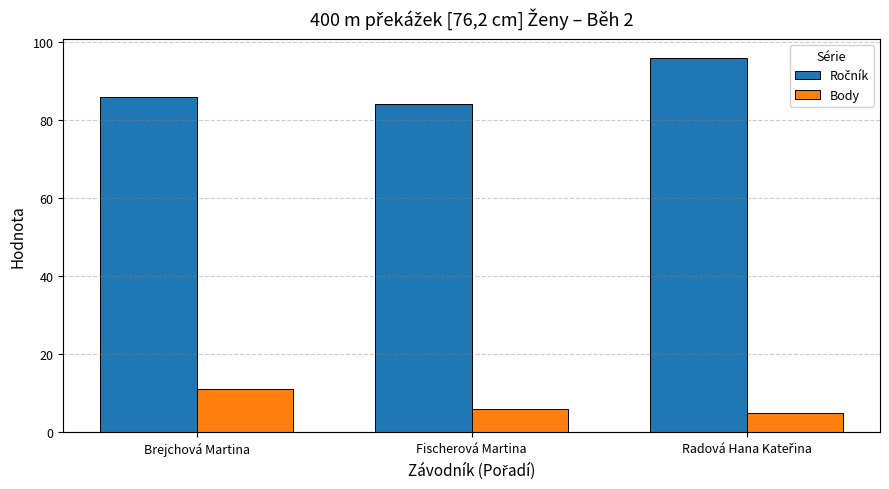

How many bars are there in each group?

2